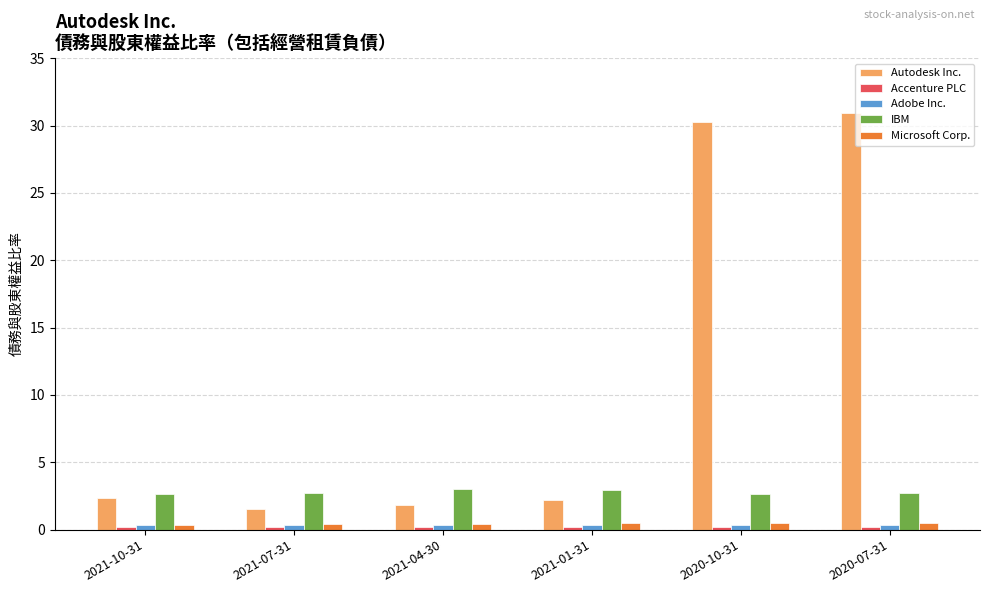

How many groups of bars are there?

6